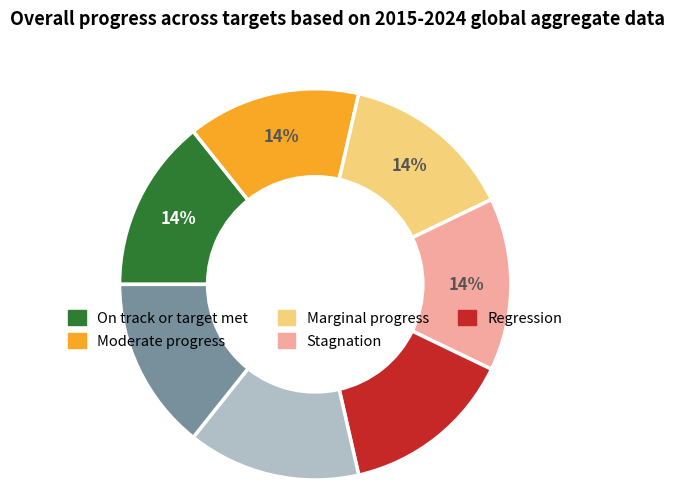

To the nearest percent, what is the average slice percentage?

14%